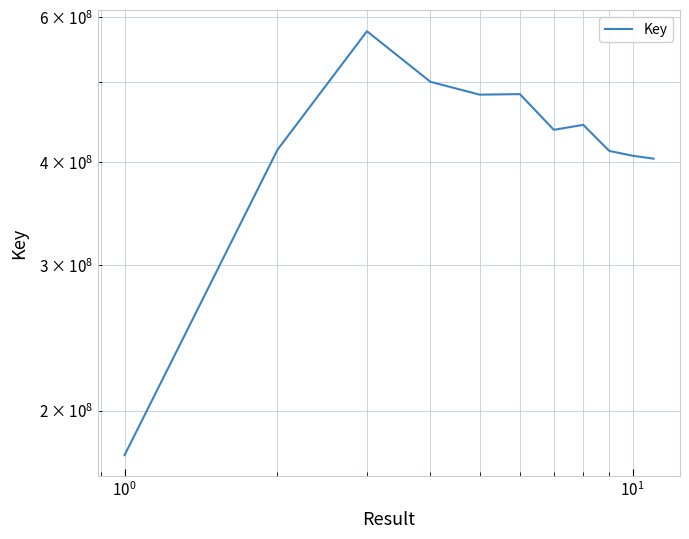

Is it true that the value at 8 is 160724347?

False